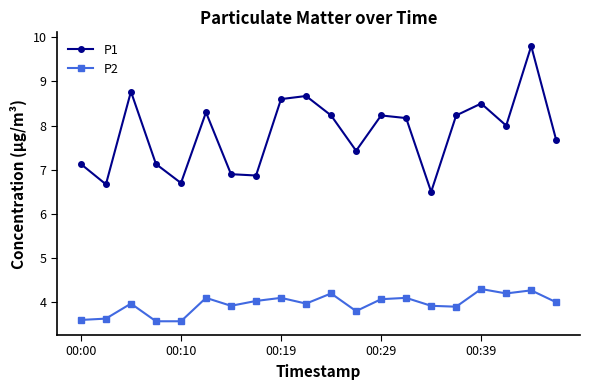

What is the difference between the maximum and minimum values in the P2 series?

0.7